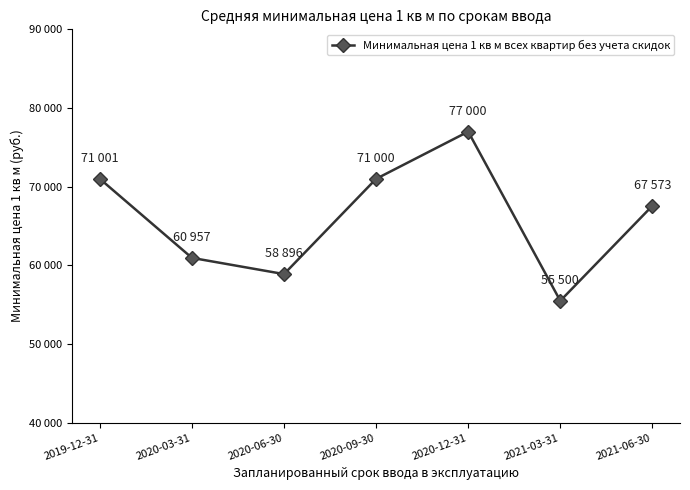

Does the chart have visible grid lines?

No